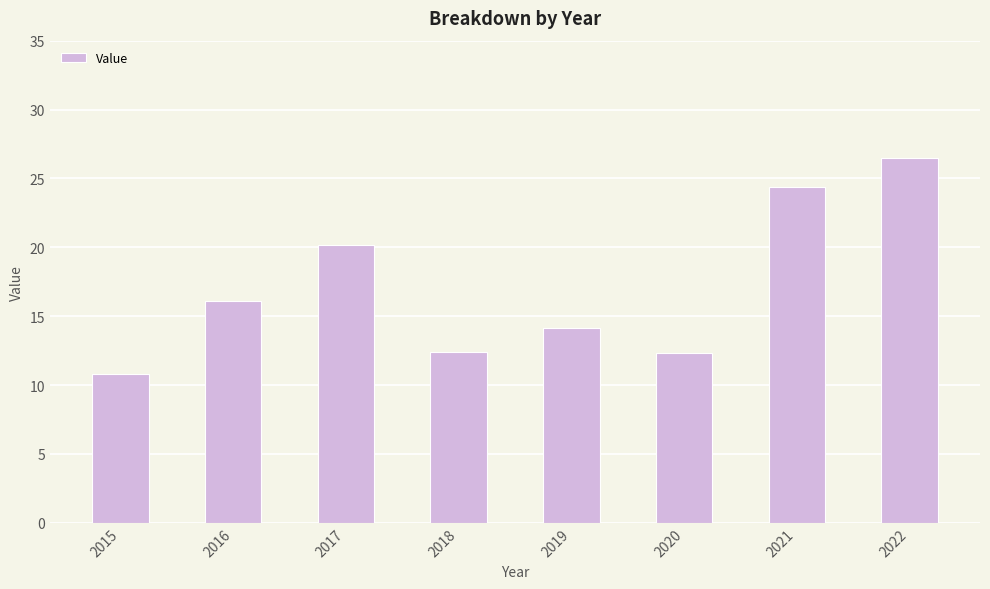

What is the change in value from 2016 to 2017?

+4.1